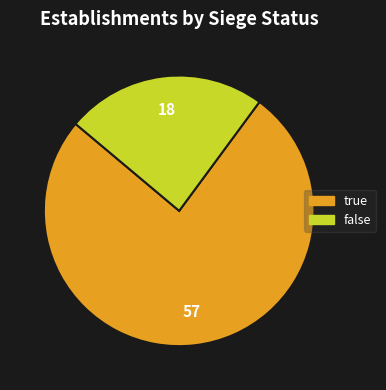

Rank the categories by value from highest to lowest.

true, false